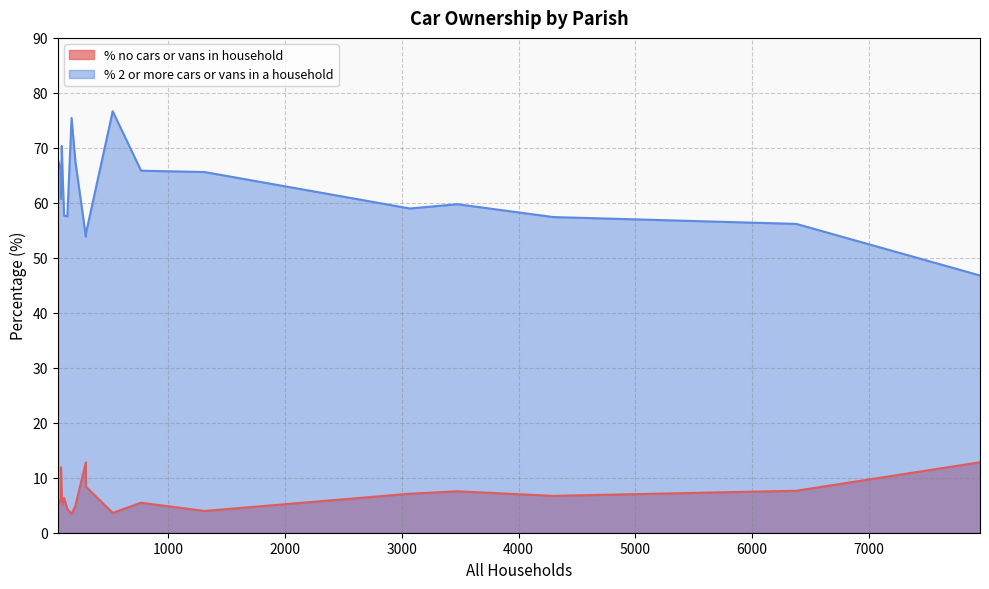

What is the difference between the highest and lowest values at Cranborne?

46.2